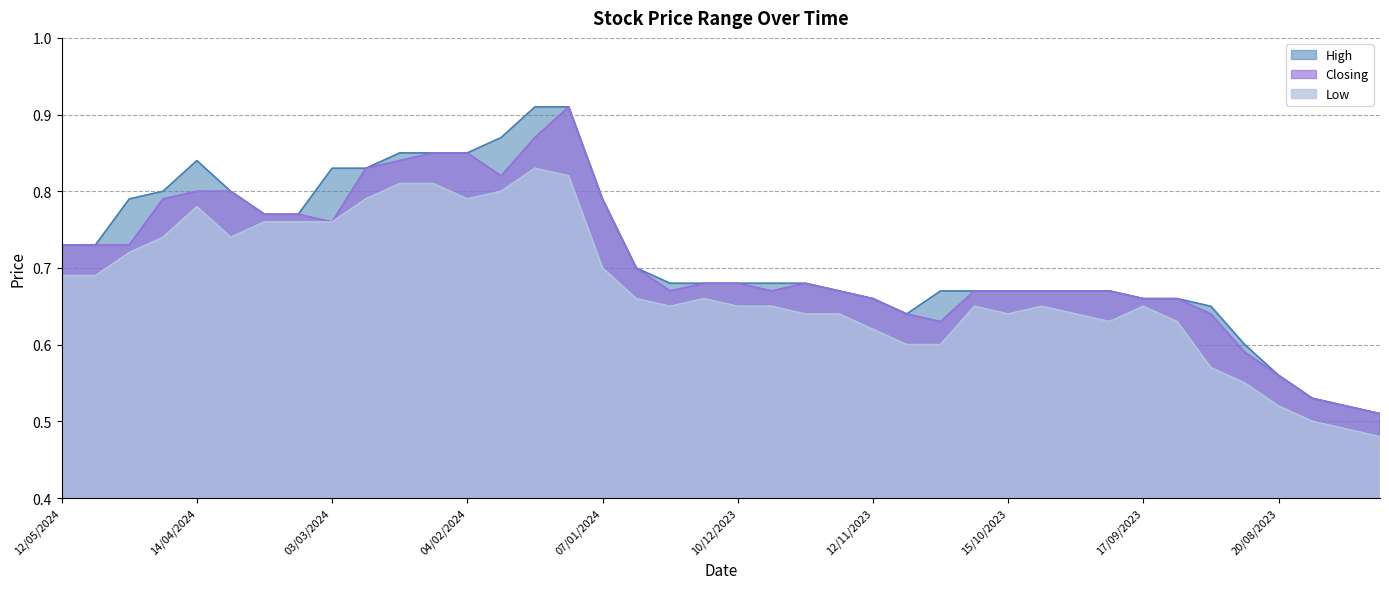

True or false: High has a value of 0.8 at 24/03/2024.

True